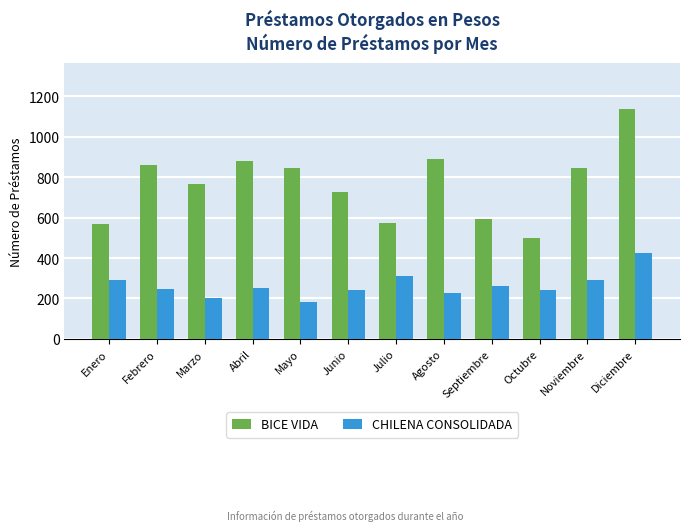

What value does the BICE VIDA series have at Abril, to the nearest 50?

900